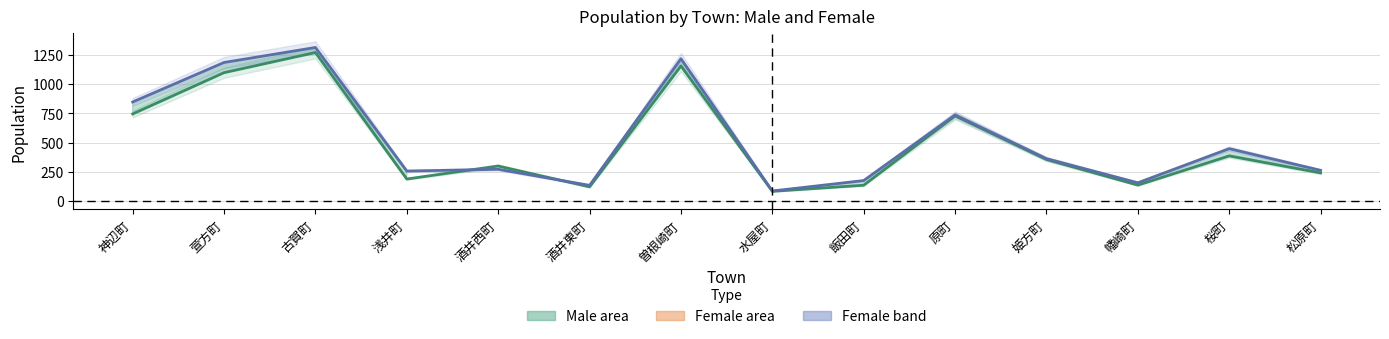

What position from the left is 古賀町?

3